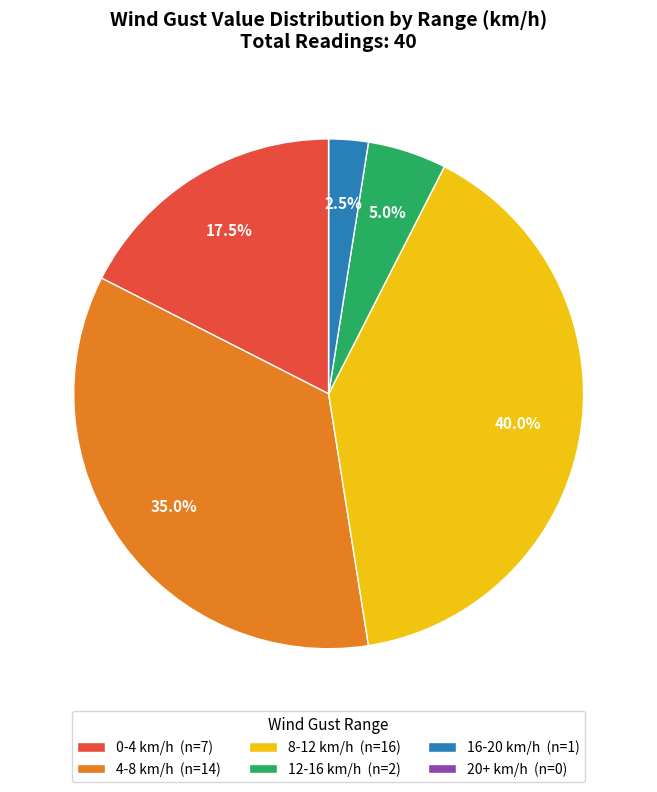

Between 0-4 km/h (n=7) and 4-8 km/h (n=14), which is larger?

4-8 km/h (n=14)